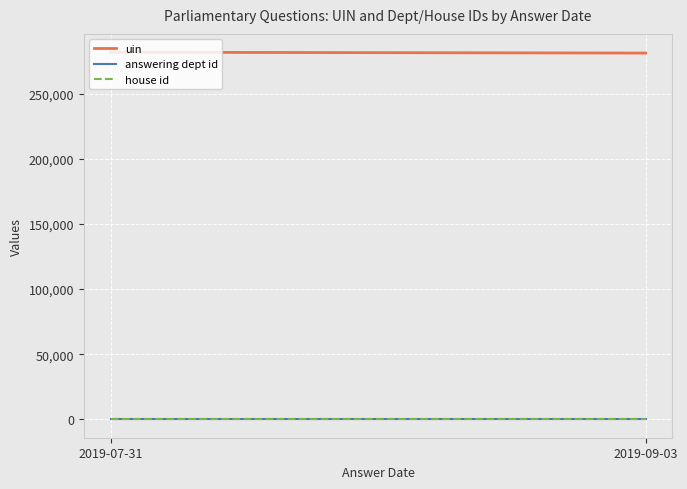

At which category is the sum across all series the highest?

2019-07-31